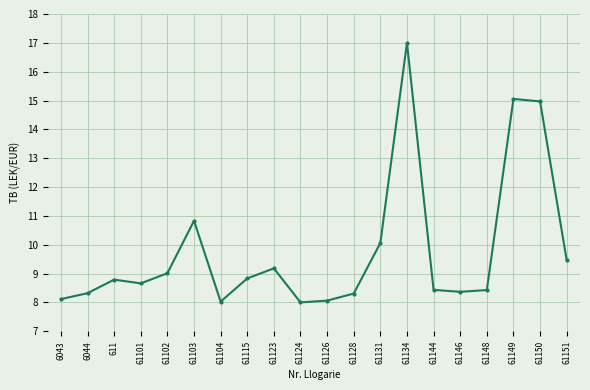

What is the smallest value displayed?

8.0